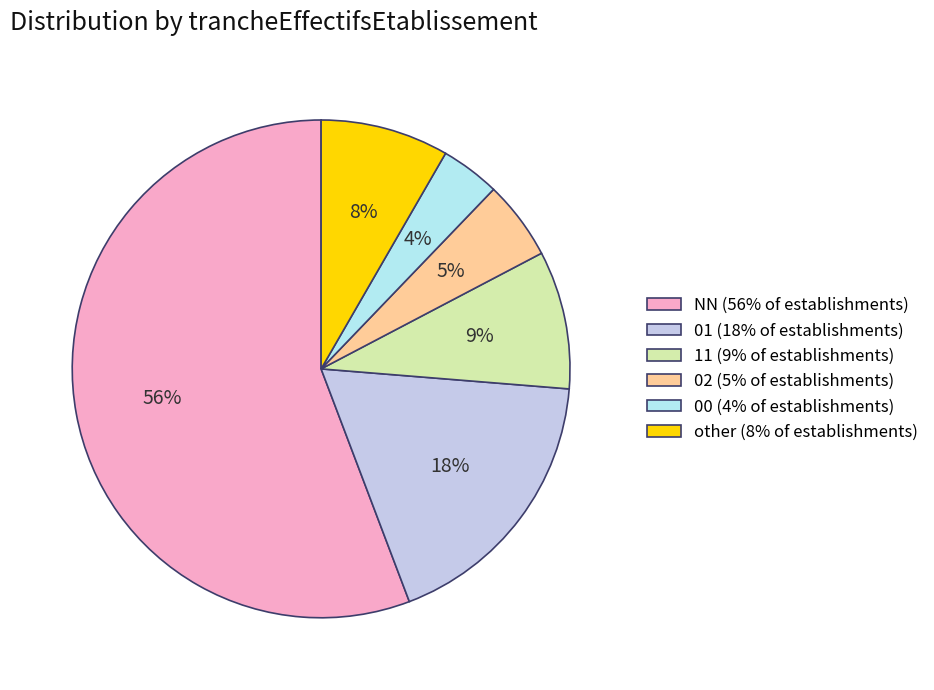

Approximately how many times larger is the value at 02 compared to other?

0.6